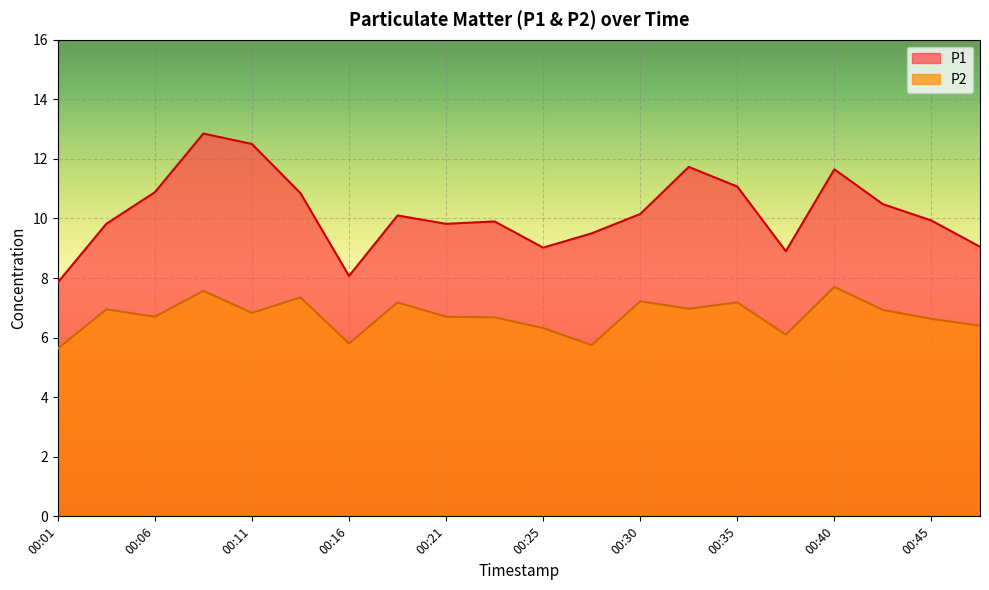

Is it true that P2 equals 8.3 at 00:28?

False